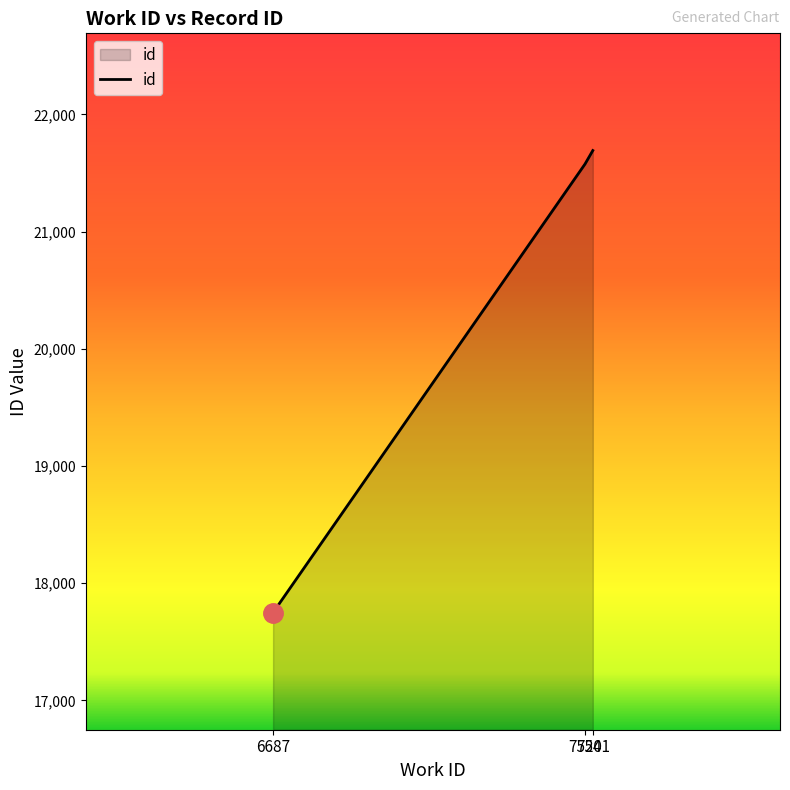

What is the average value?

20338